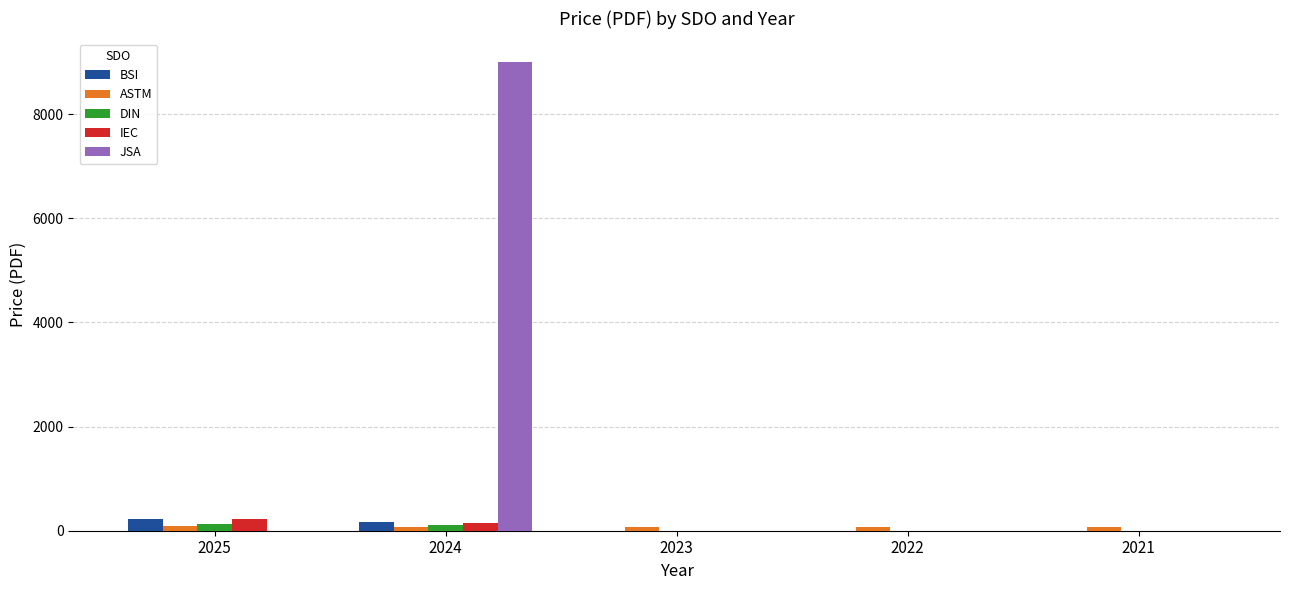

Which label corresponds to the largest value in the chart?

2024